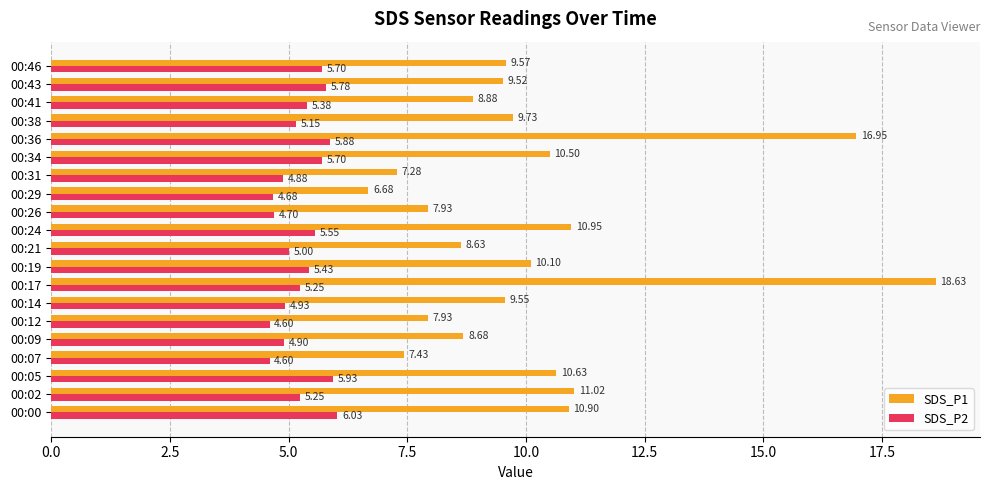

At which label is SDS_P2 closest to 5?

00:21